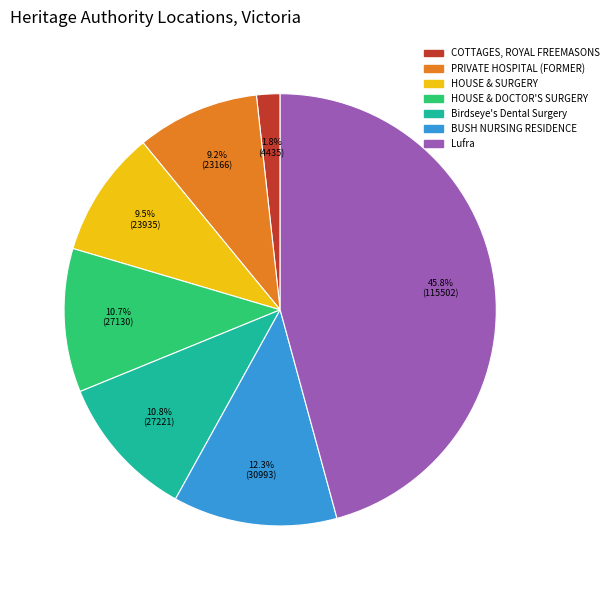

Is there any slice that represents more than half of the pie?

No